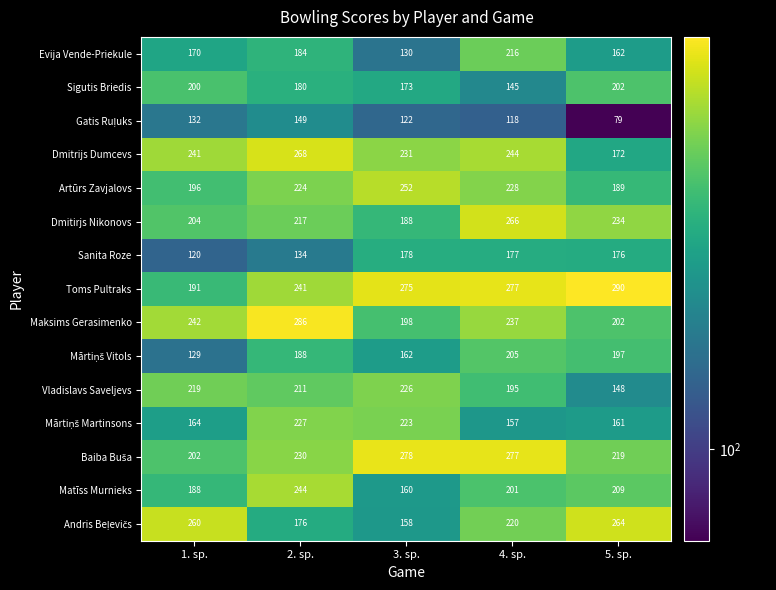

Rank the categories by Dmitirjs Nikonovs value from lowest to highest.

3. sp., 1. sp., 2. sp., 5. sp., 4. sp.